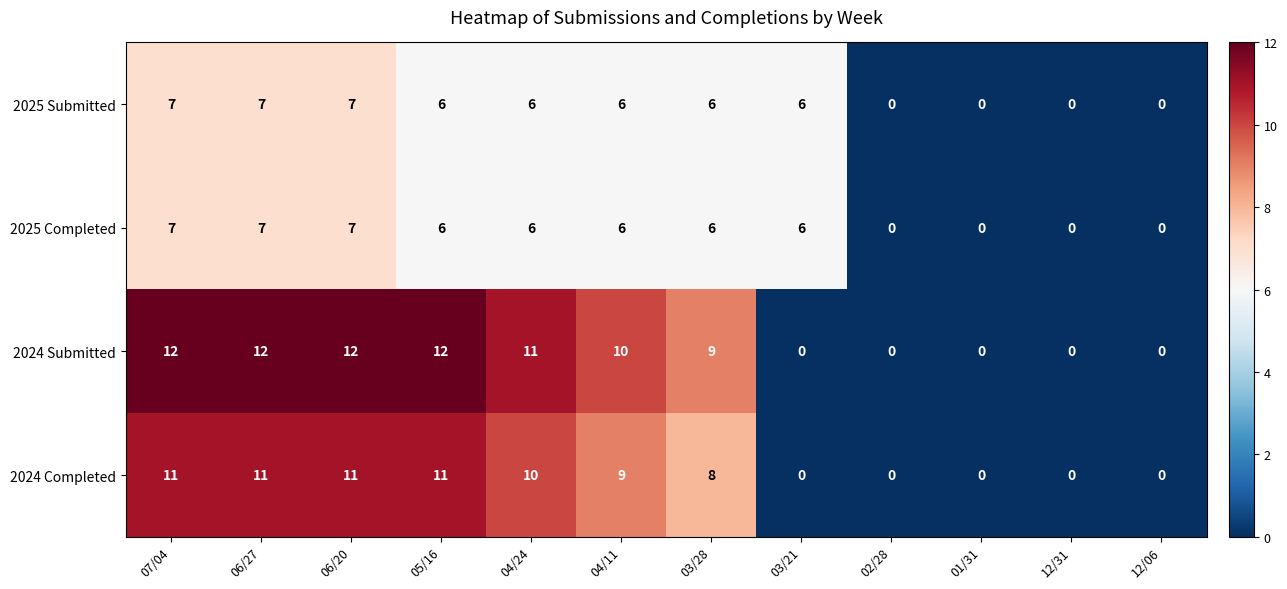

What is the greatest value displayed?

12